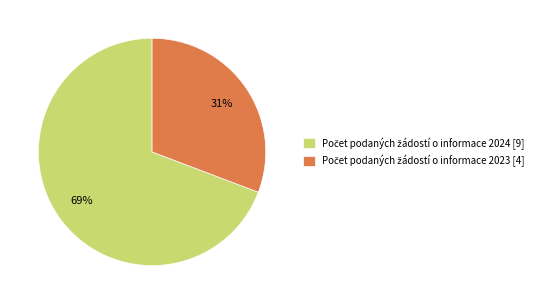

To the nearest percent, what is the average slice percentage?

50%